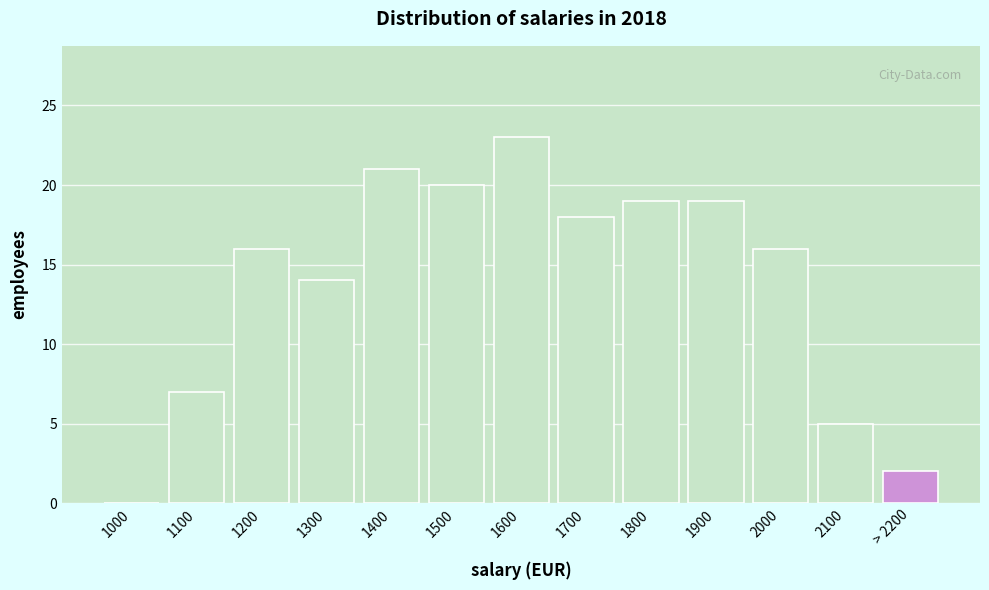

Reading left to right, list all the values displayed in this chart.

1000=0	1100=7	1200=16	1300=14	1400=21	1500=20	1600=23	1700=18	1800=19	1900=19	2000=16	2100=5	> 2200=2